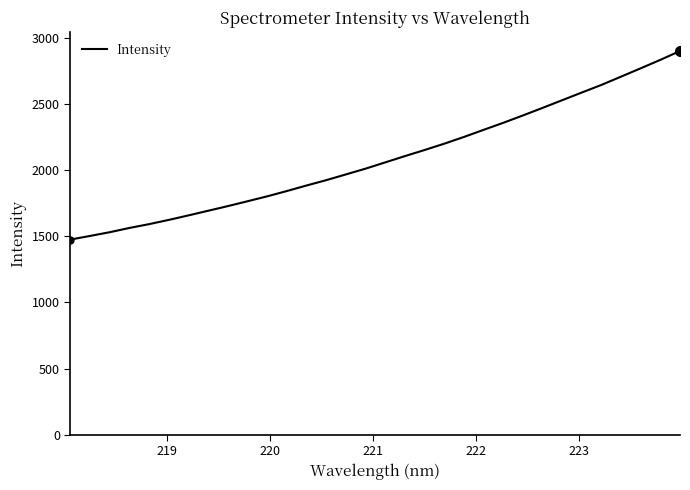

What is the greatest value displayed?

2900.3